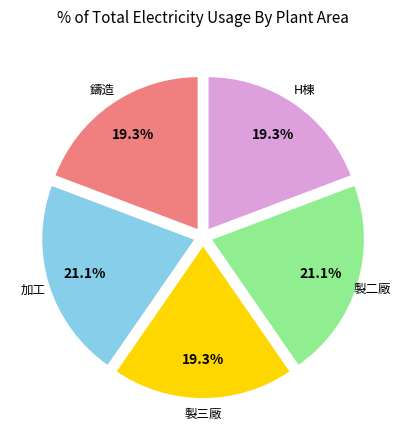

What percentage is the 製二廠 slice, to the nearest percent?

21%